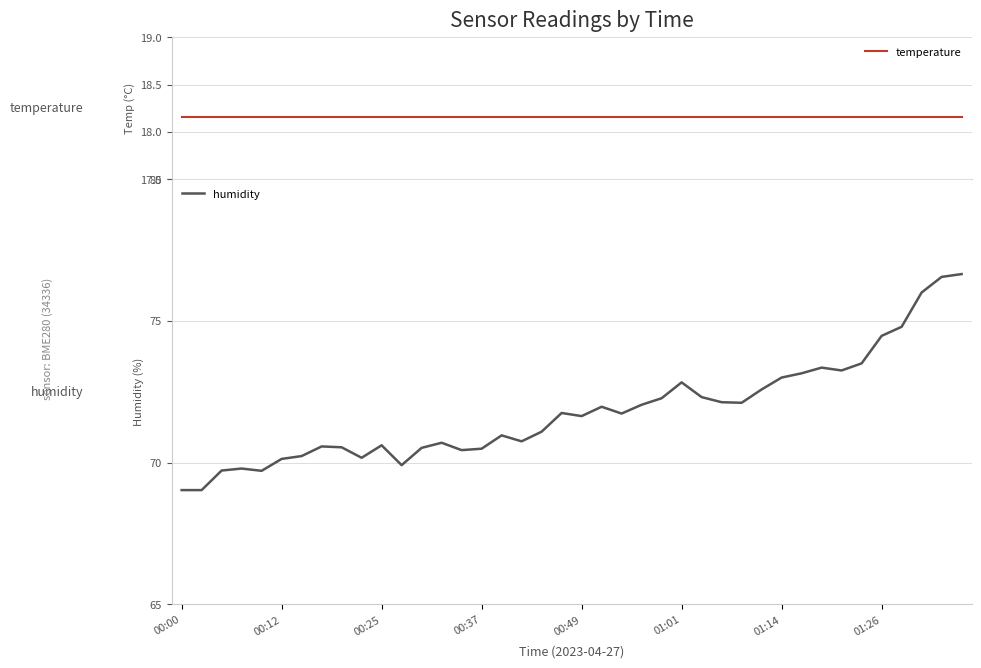

Reading left to right, transcribe all the data shown in this chart.

temperature: 18.2	18.2	18.2	18.2	18.2	18.2	18.2	18.2	18.2	18.2	18.2	18.2	18.2	18.2	18.2	18.2	18.2	18.2	18.2	18.2	18.2	18.2	18.2	18.2	18.2	18.2	18.2	18.2	18.2	18.2	18.2	18.2	18.2	18.2	18.2	18.2	18.2	18.2	18.2	18.2
humidity: 69.0	69.0	69.7	69.8	69.7	70.1	70.2	70.6	70.5	70.2	70.6	69.9	70.5	70.7	70.4	70.5	71.0	70.8	71.1	71.8	71.6	72.0	71.7	72.0	72.3	72.8	72.3	72.1	72.1	72.6	73.0	73.2	73.3	73.2	73.5	74.5	74.8	76.0	76.5	76.7